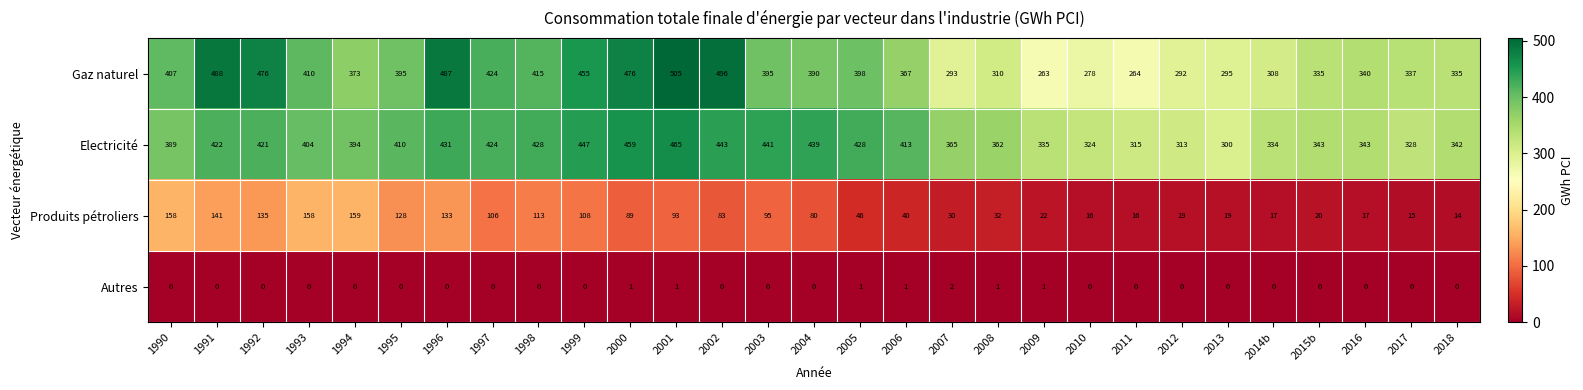

List the series in order of their peak value, lowest first.

Autres, Produits pétroliers, Electricité, Gaz naturel